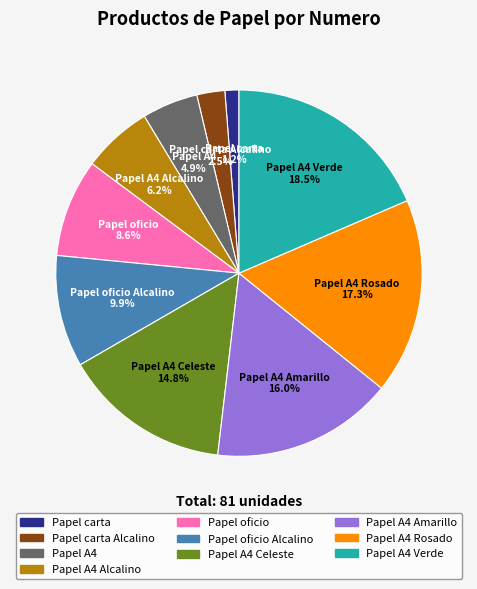

Does any single category account for the majority?

No